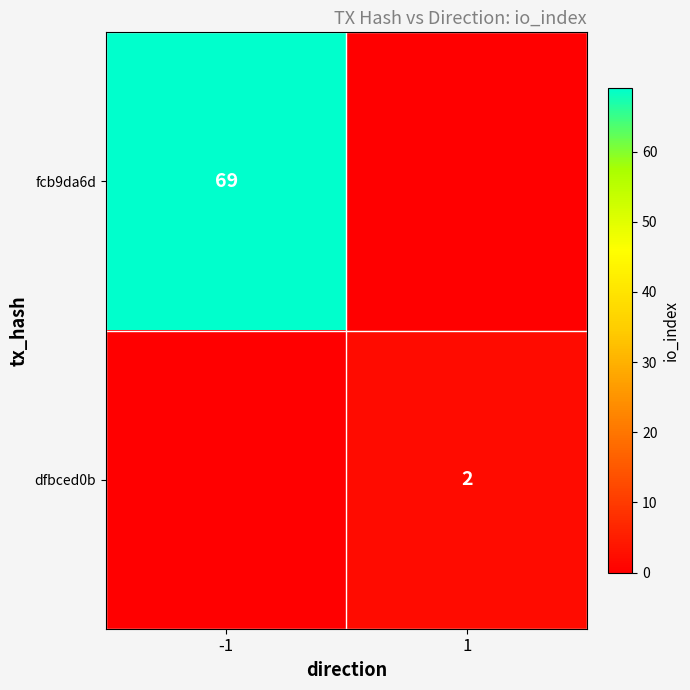

The dfbced0b series shows 2 at 1. True or false?

True